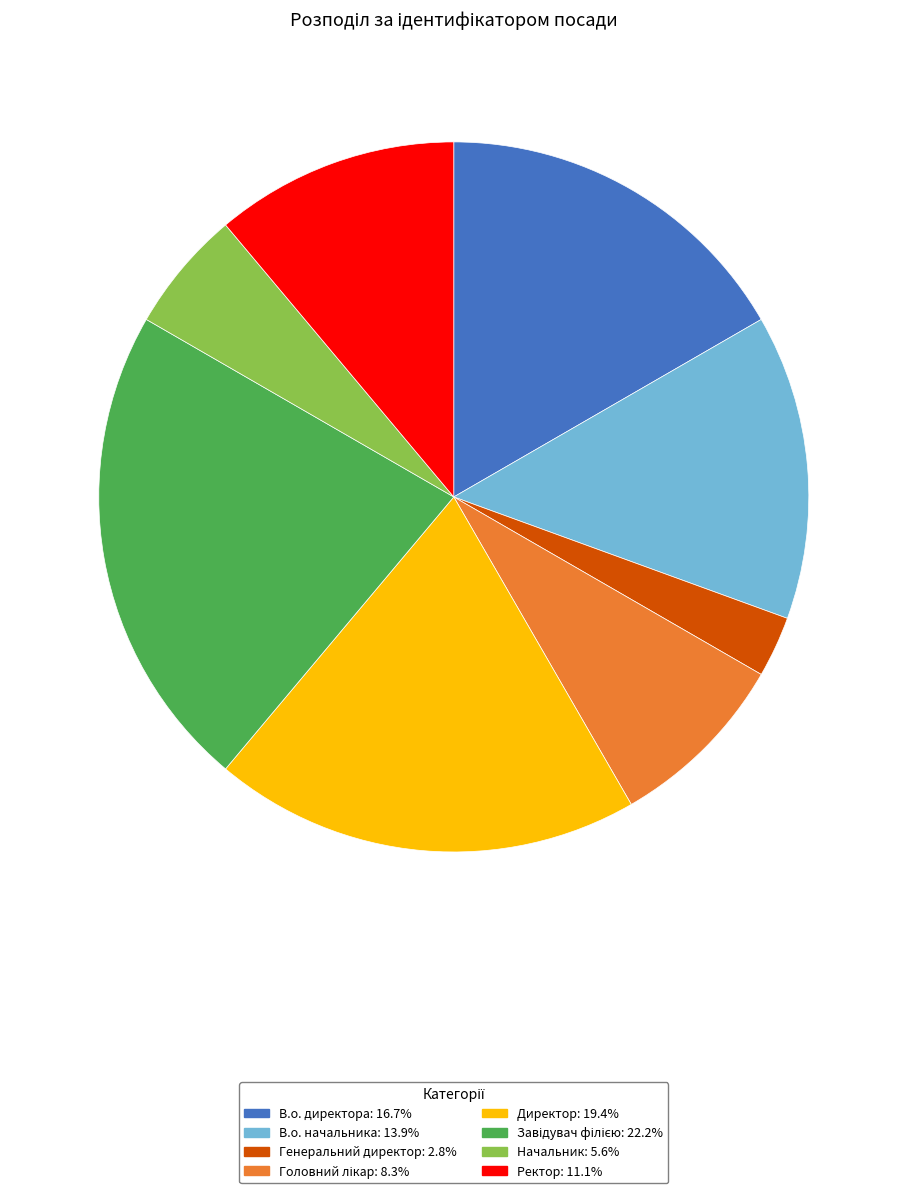

Does В.о. директора represent more than half of the total?

No